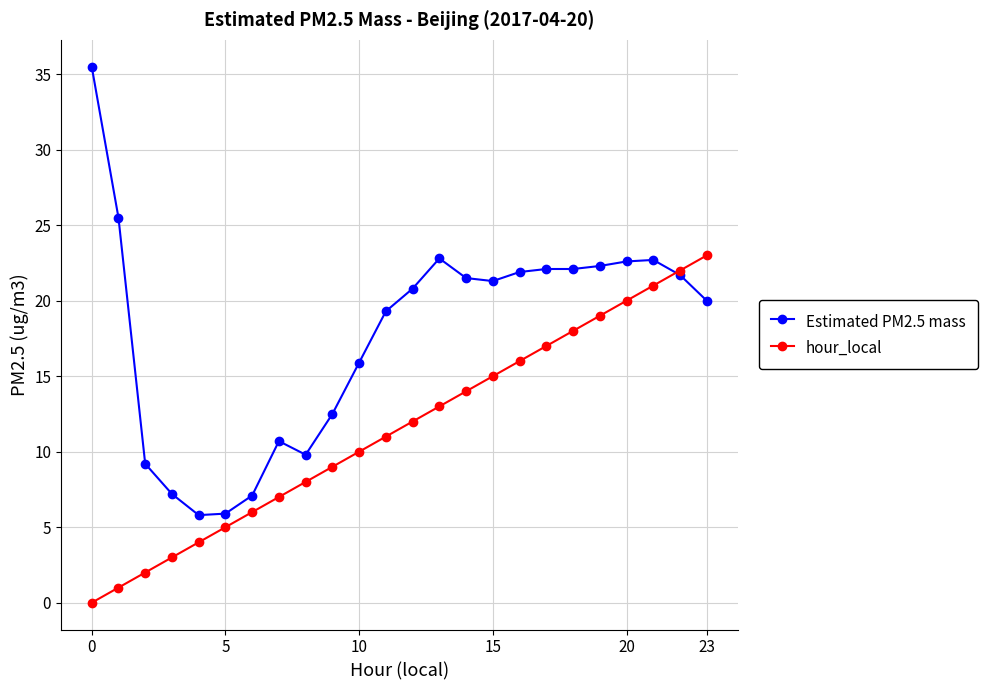

What is the minimum value for Estimated PM2.5 mass?

5.8